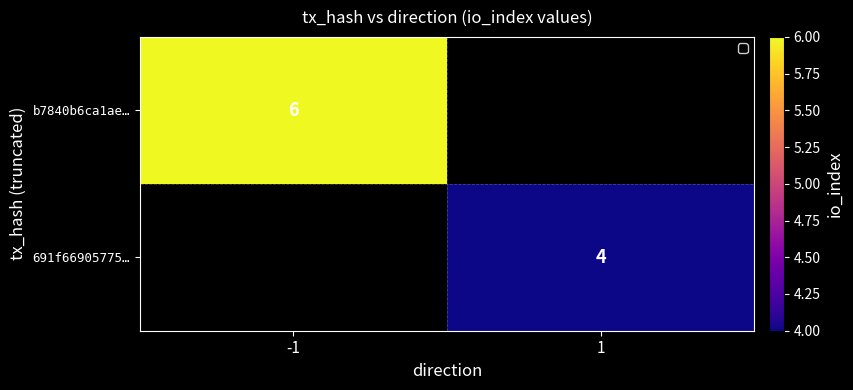

Is it true that 691f66905775… equals 3 at 1?

False